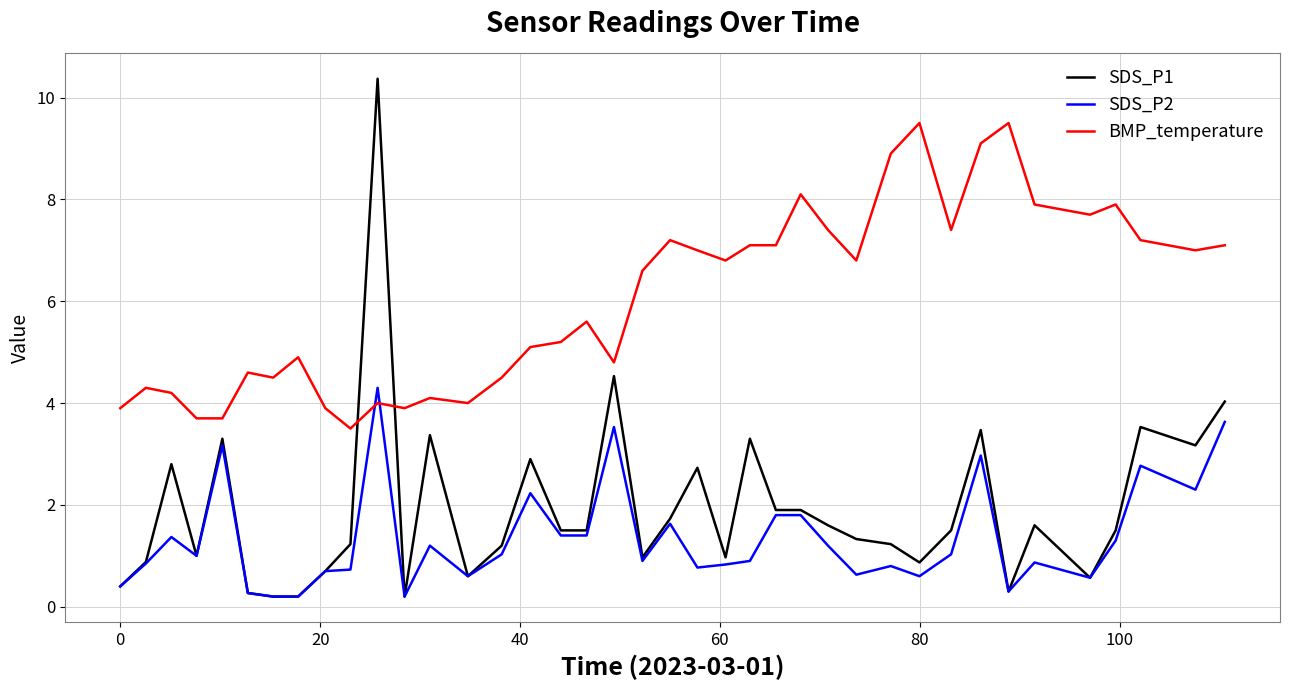

Rank the series by their maximum value, from highest to lowest.

SDS_P1, BMP_temperature, SDS_P2